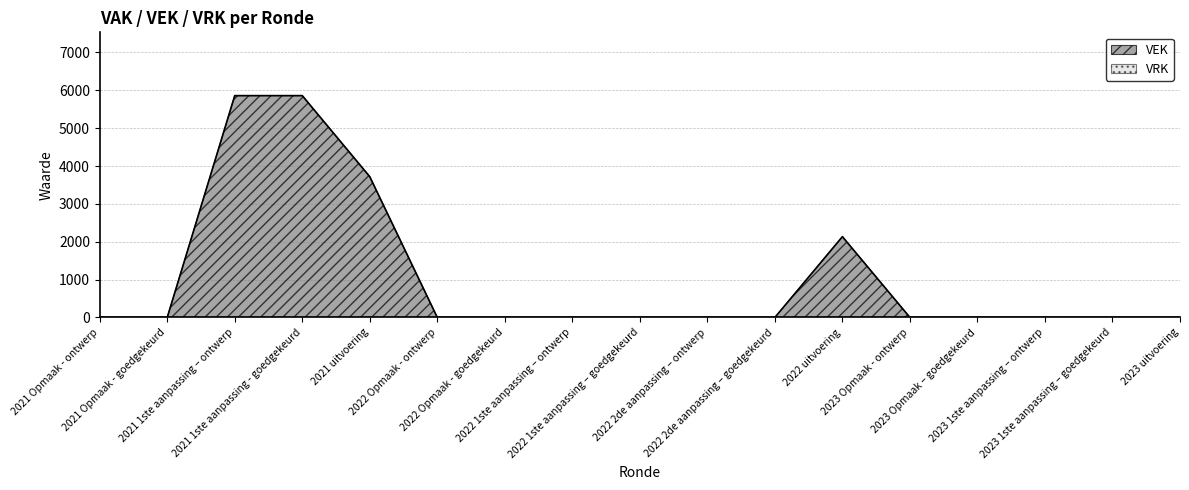

At which category does the data reach its first local peak?

2022 uitvoering